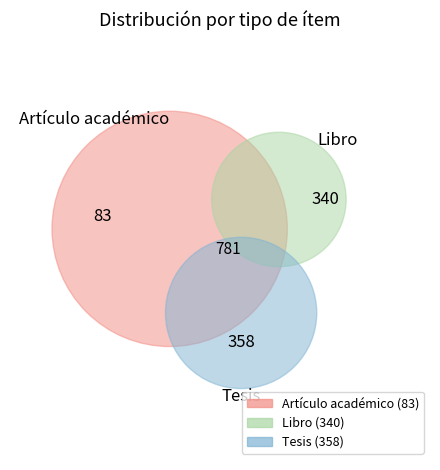

Which slice is the largest?

Tesis